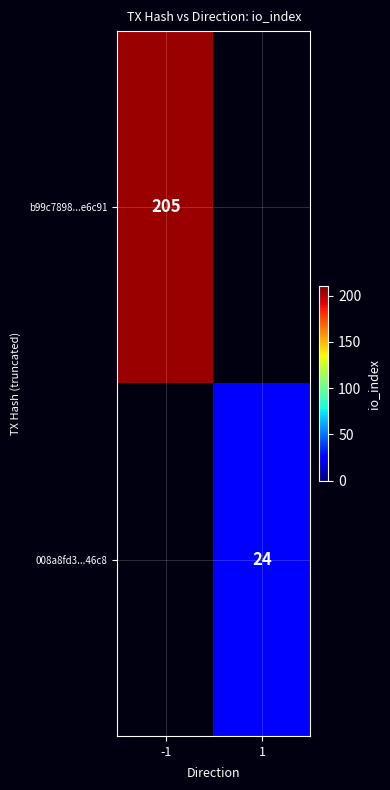

How many categories are shown in the chart?

2